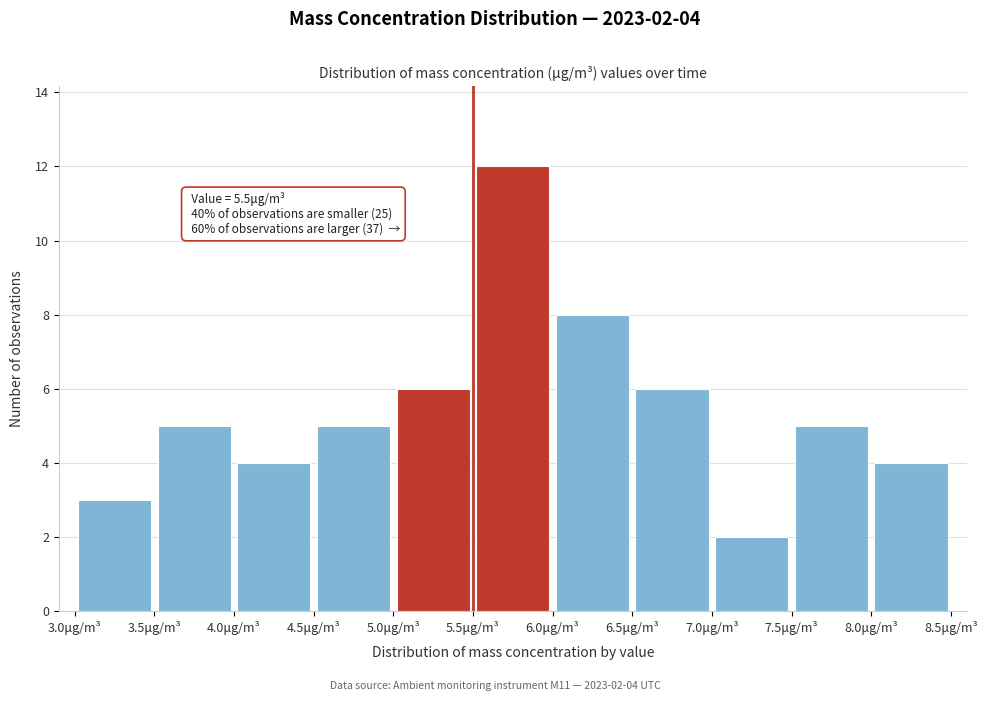

Over which range of the x-axis is the bar tallest?

5.5 to 6.0